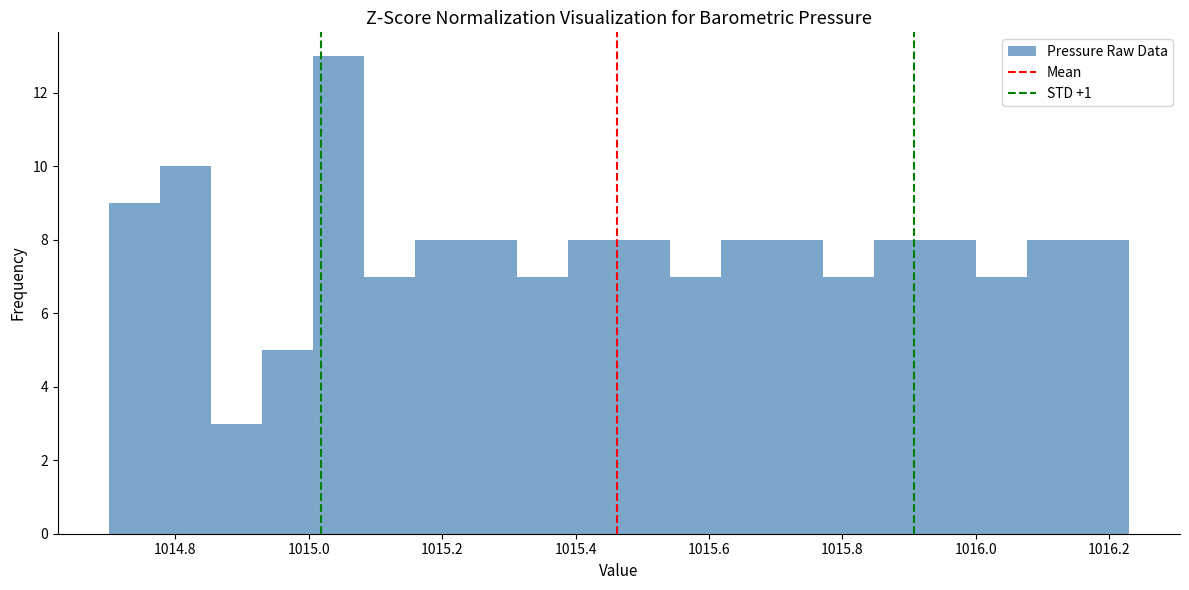

Around what value on the x-axis is the tallest bar? Give the approximate position of its centre, as read against the axis.

1015.04